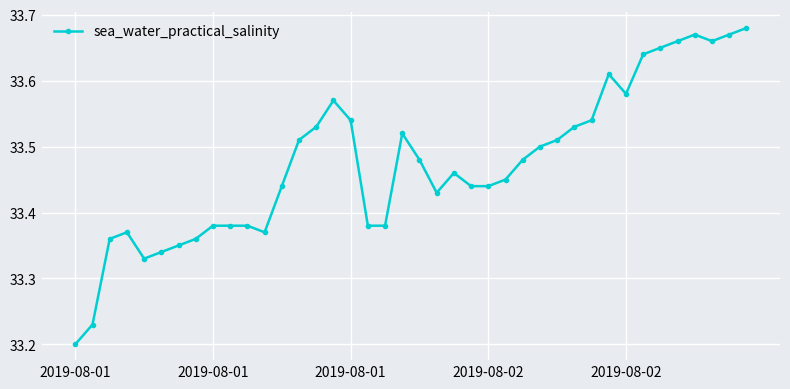

How many categories are shown in the chart?

40